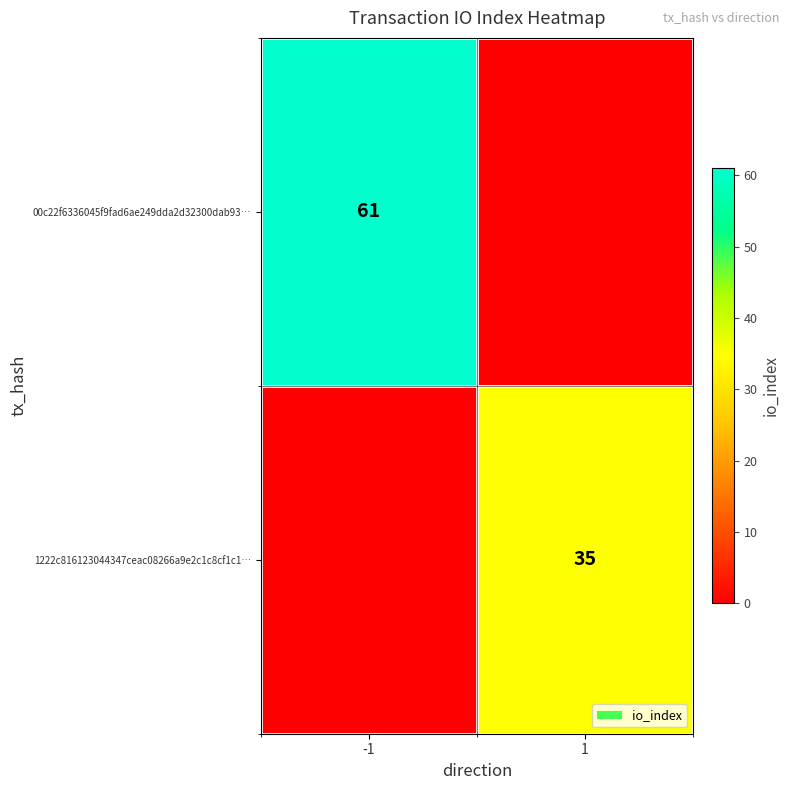

True or false: 1222c816123044347ceac08266a9e2c1c8cf1c1… has a value of 35 at 1.

True